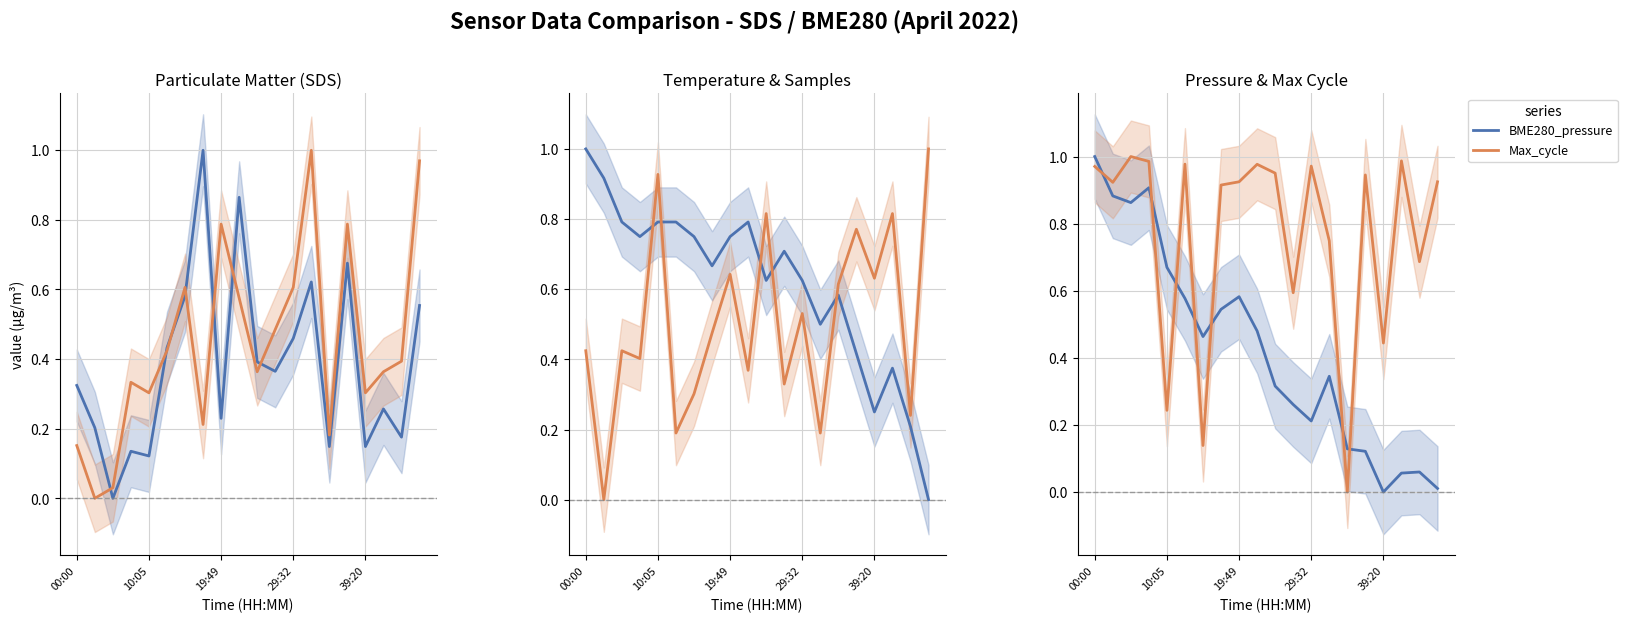

At which label does Samples reach its peak?

19